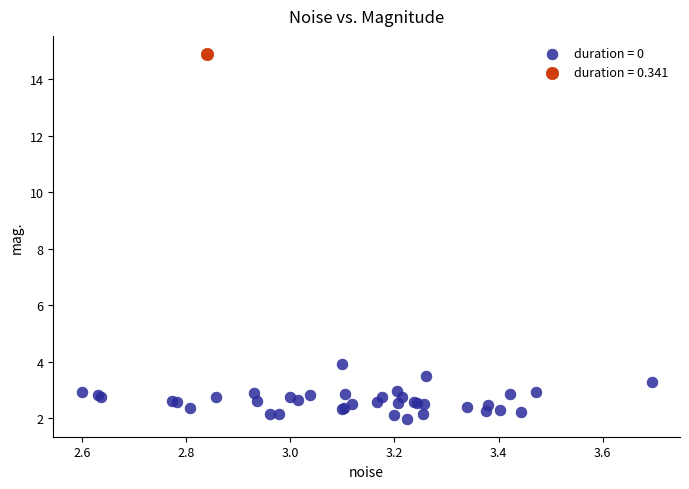

Which series reaches the maximum Y coordinate?

duration = 0.341